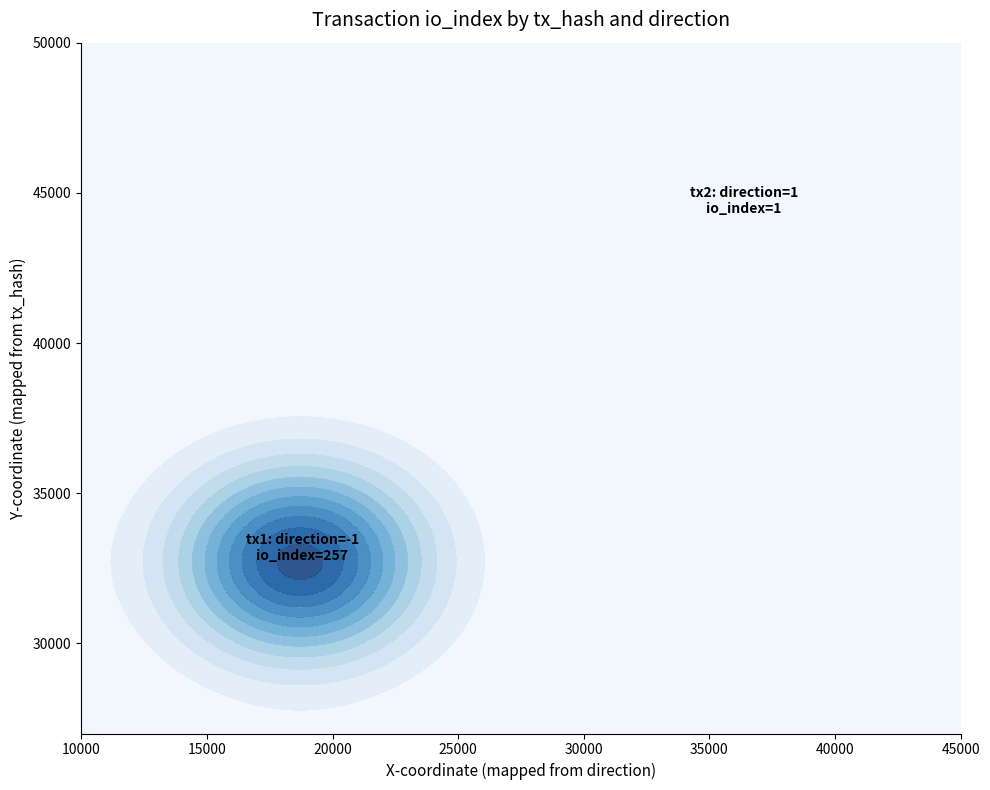

Which has a higher value, io_index or direction?

io_index